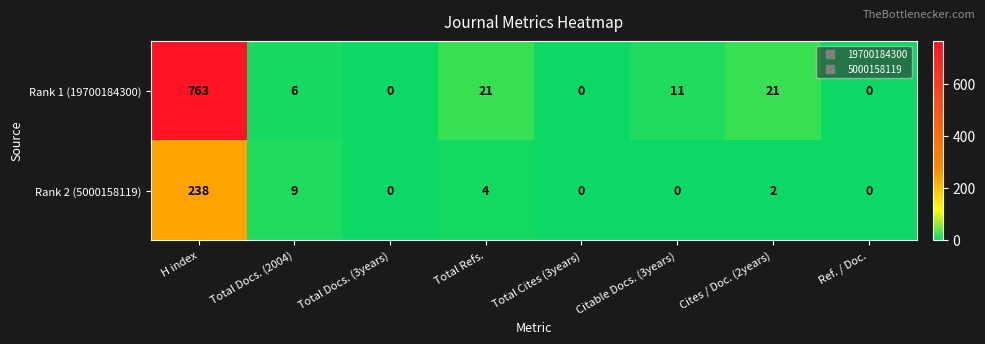

List the series in order of their overall mean, highest first.

Rank 1 (19700184300), Rank 2 (5000158119)